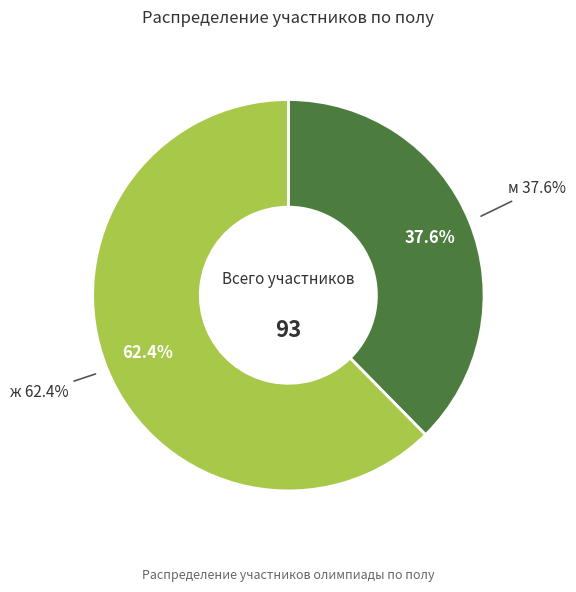

What percentage do м and ж together represent?

100.0%